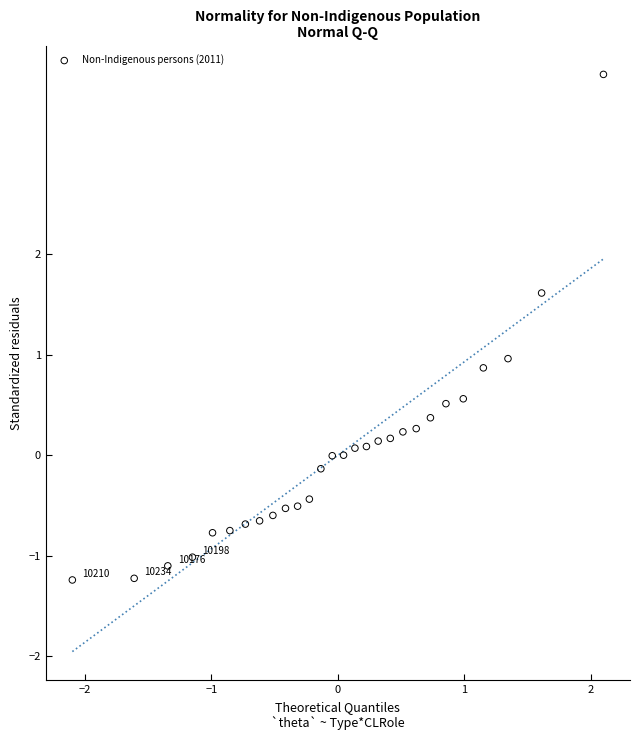

What is the range of Y values (max minus min)?

5.0